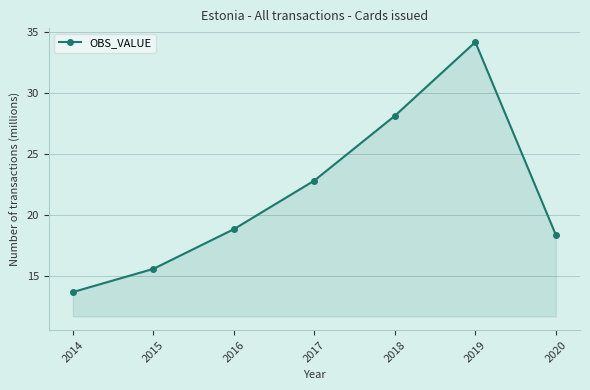

The value at 2018 is 13.5. True or false?

False